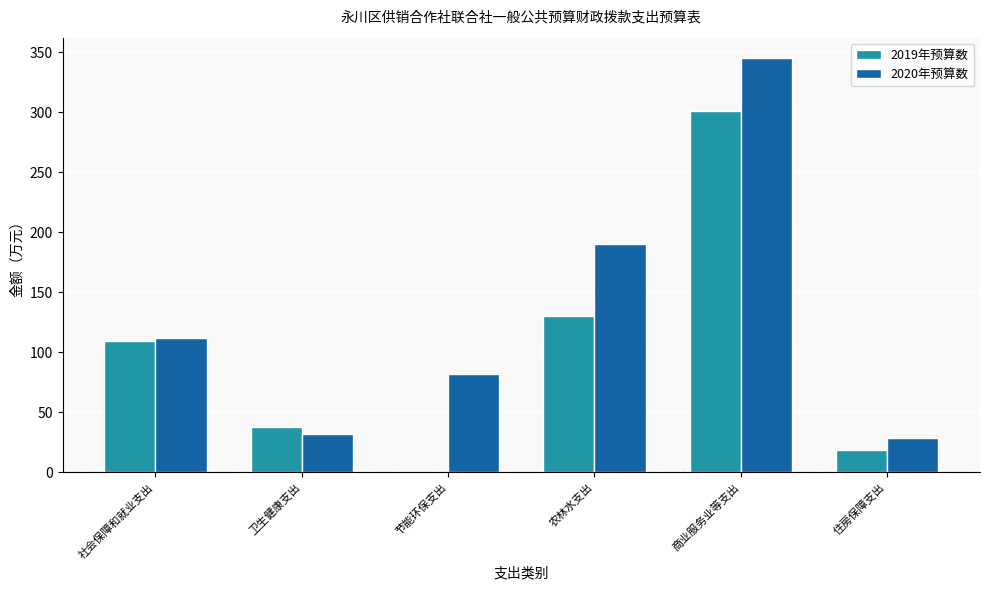

Is the value of 2019年预算数 at 住房保障支出 greater than the value of 2020年预算数 at 住房保障支出?

No